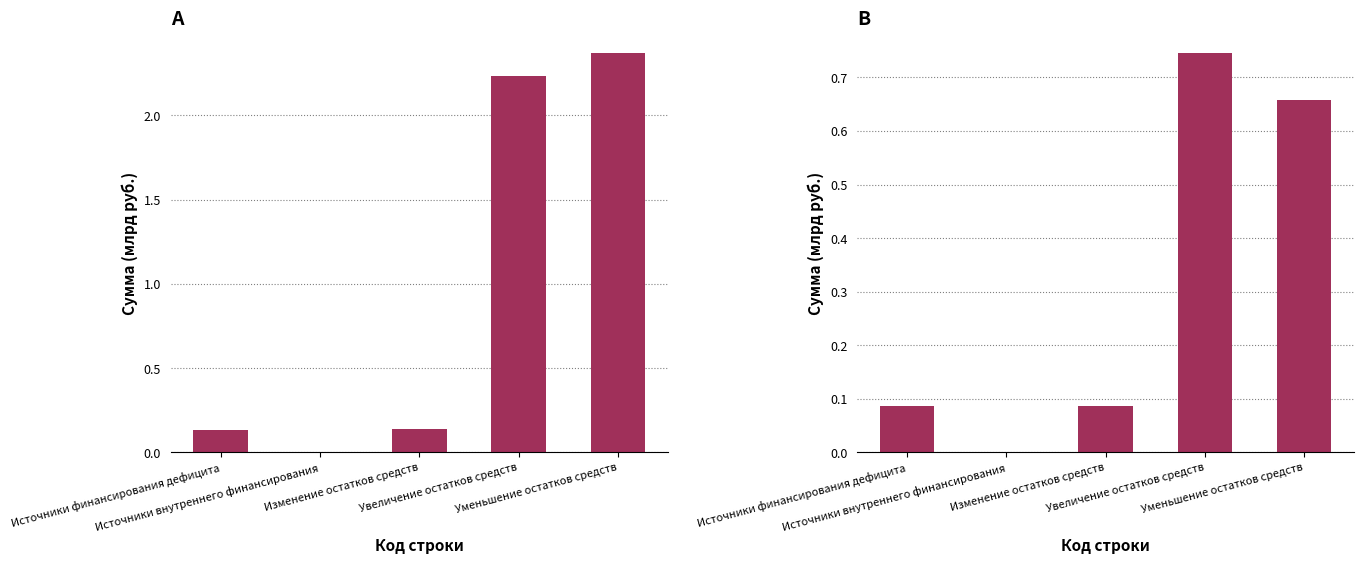

What is the total value across all series at Изменение остатков средств?

0.2